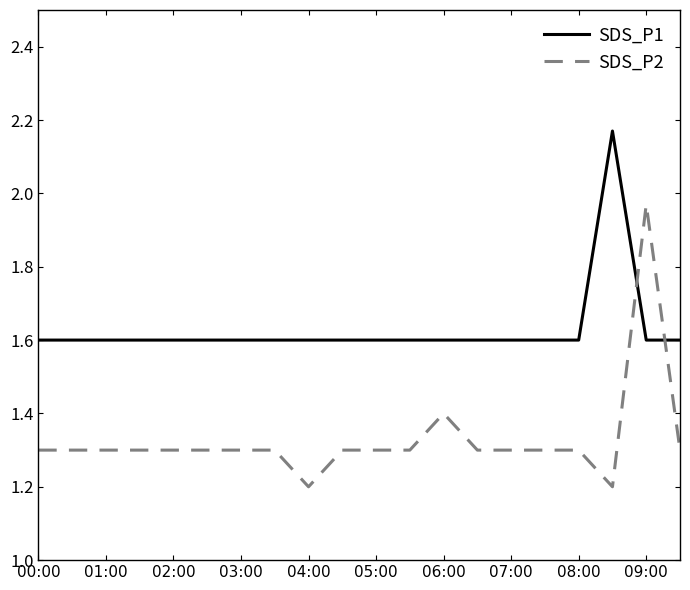

Which series ends up on top after the final intersection of SDS_P1 and SDS_P2?

SDS_P1